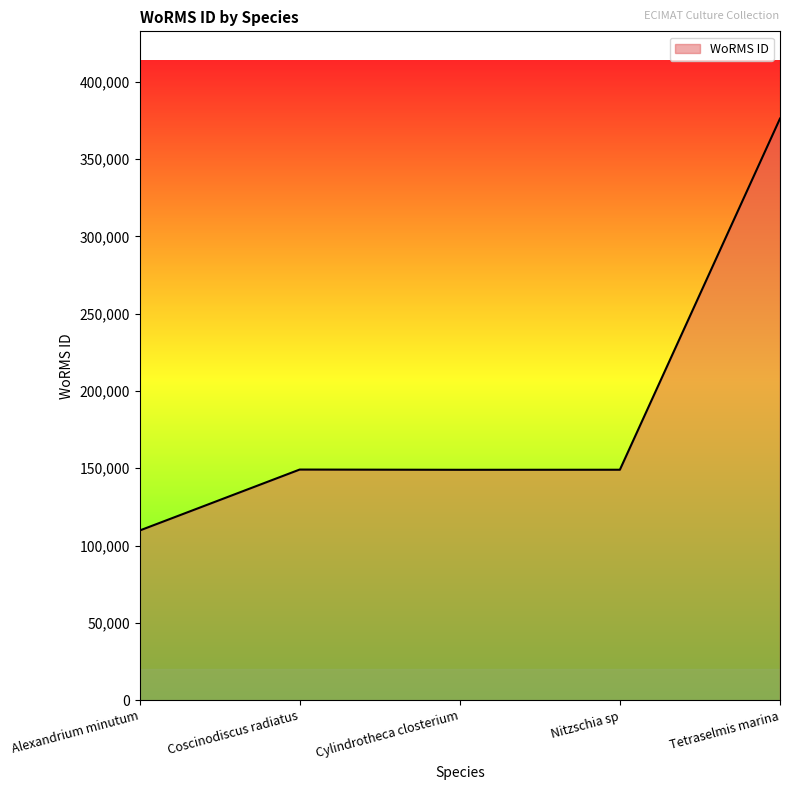

What is the average value?

186615